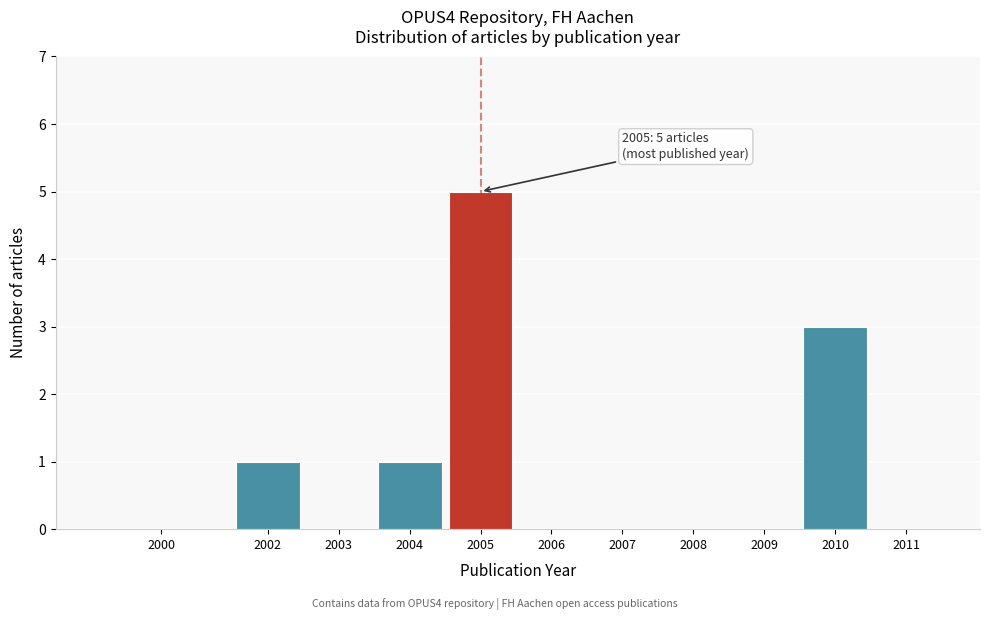

Reading left to right, extract all data points from this chart.

2000=0	2002=1	2003=0	2004=1	2005=5	2006=0	2007=0	2008=0	2009=0	2010=3	2011=0